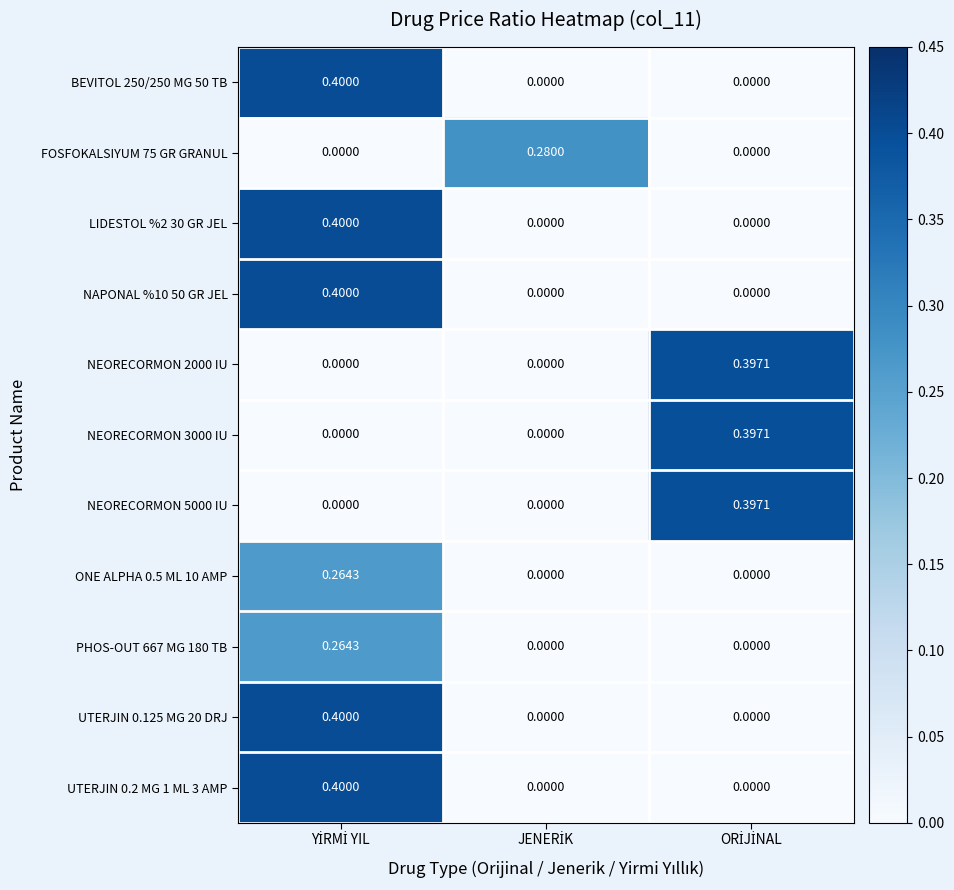

How many data points does each series have?

3